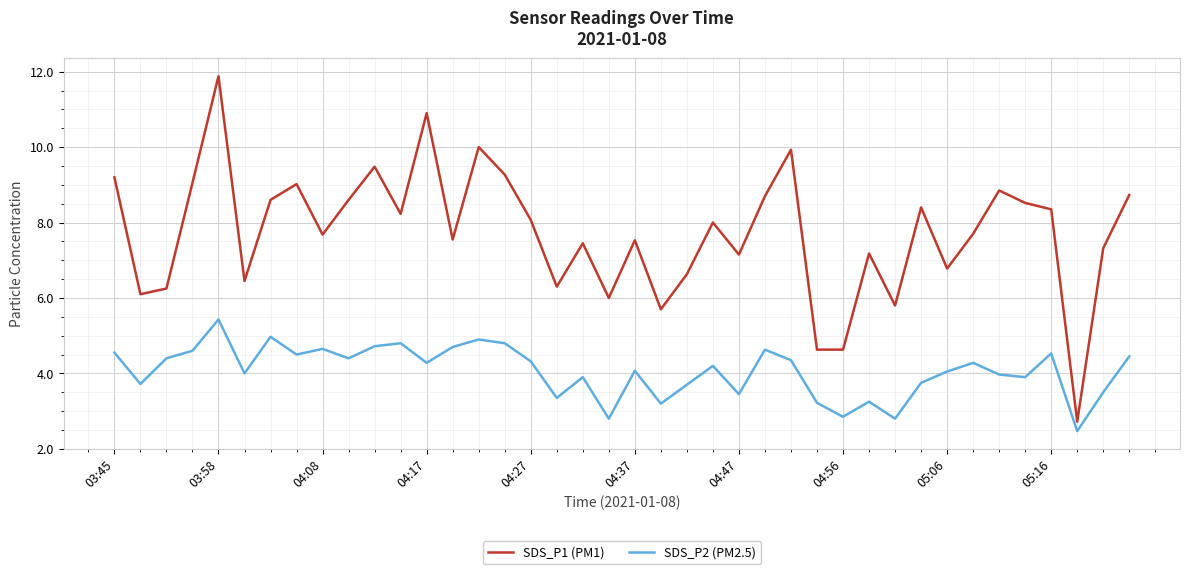

What is the difference between the maximum and minimum values in the SDS_P2 (PM2.5) series?

3.0